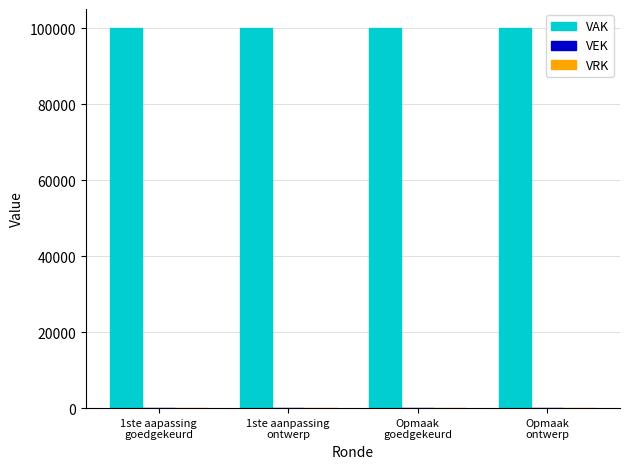

Which series has the largest total across all categories?

VAK